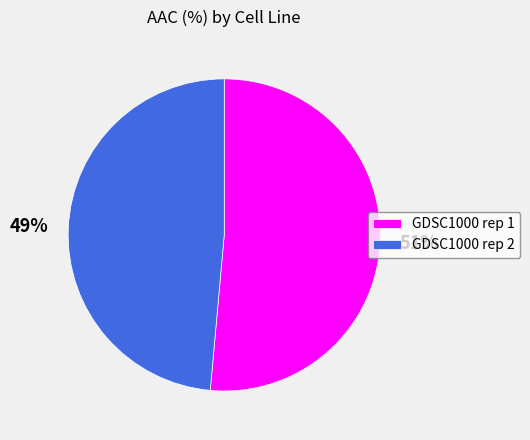

Rank the categories by value from highest to lowest.

GDSC1000 rep 1, GDSC1000 rep 2